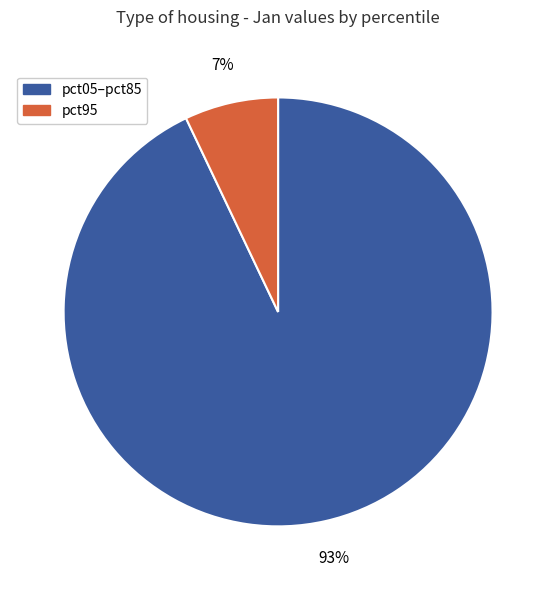

To the nearest percent, what is the average slice percentage?

50%